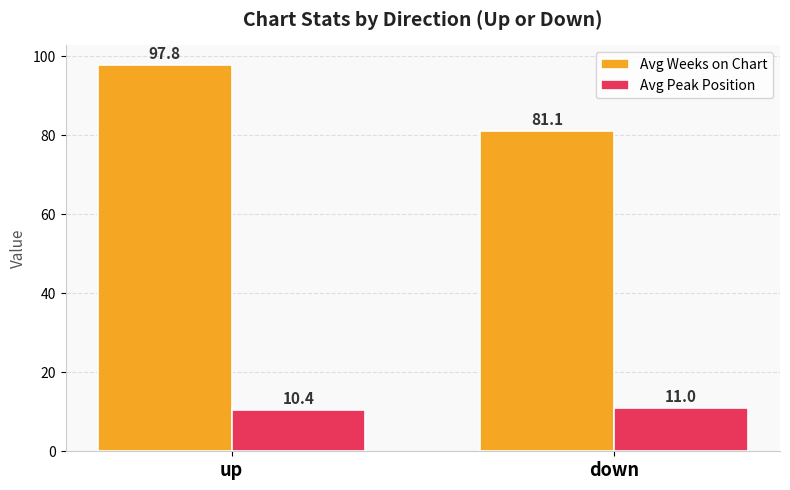

What is the greatest value displayed?

97.8